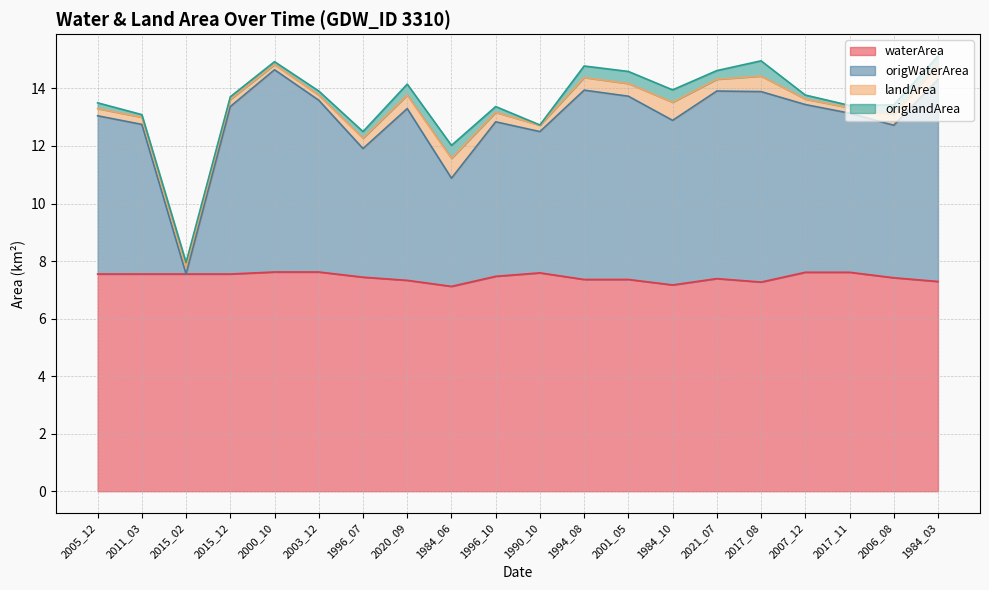

The waterArea series shows 7.3 at 2020_09. True or false?

True